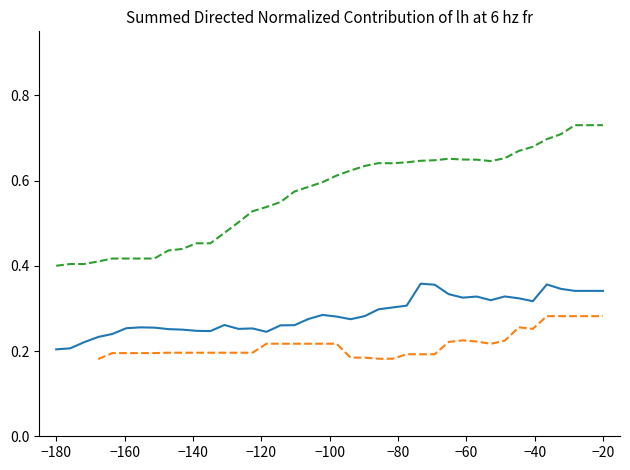

How many lines are shown in the chart?

3